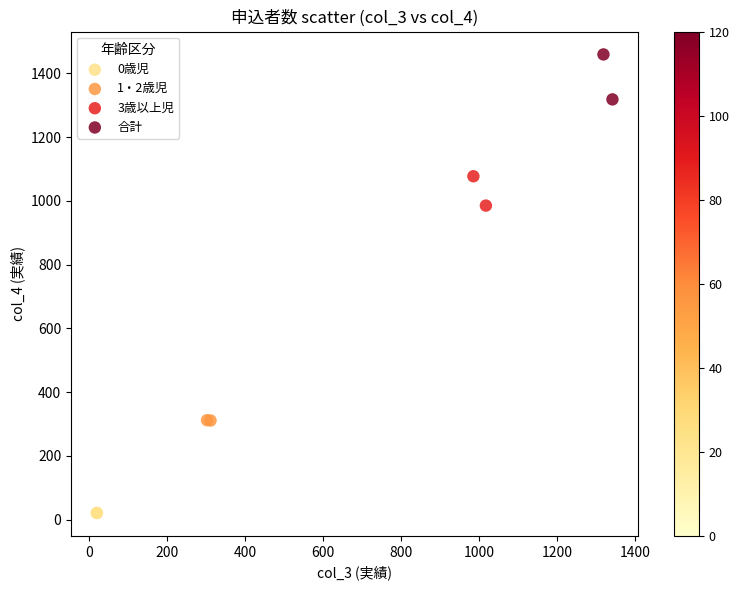

Which series reaches the maximum Y coordinate?

合計